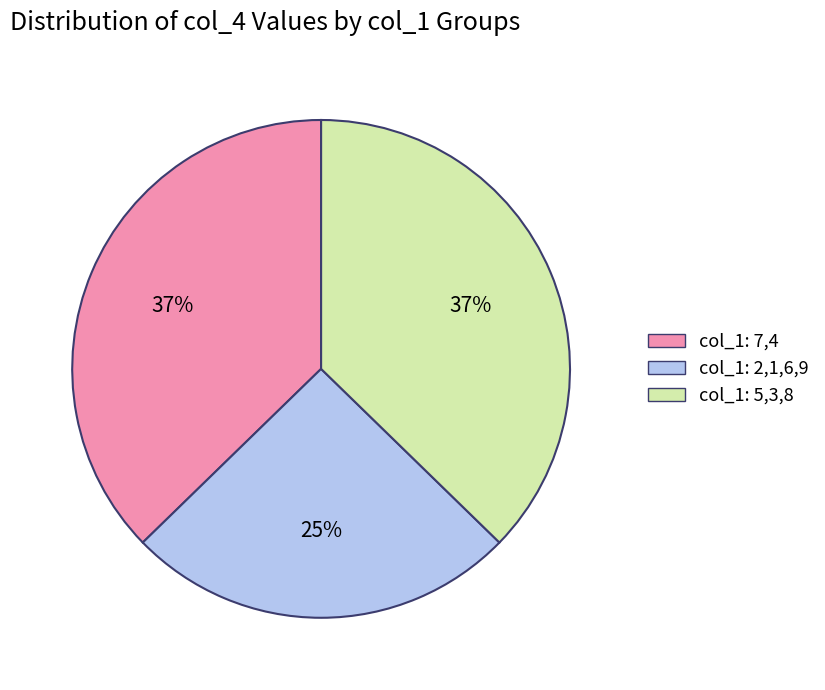

To the nearest percent, what is the difference between the largest and smallest slice percentages?

12%